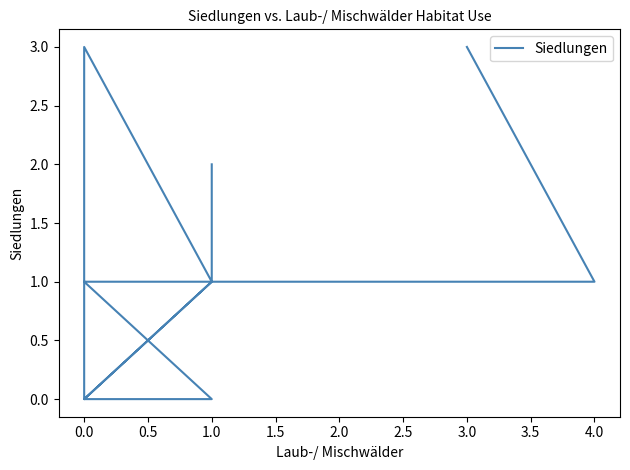

True or false: the data has more than 0 interior local peaks.

True